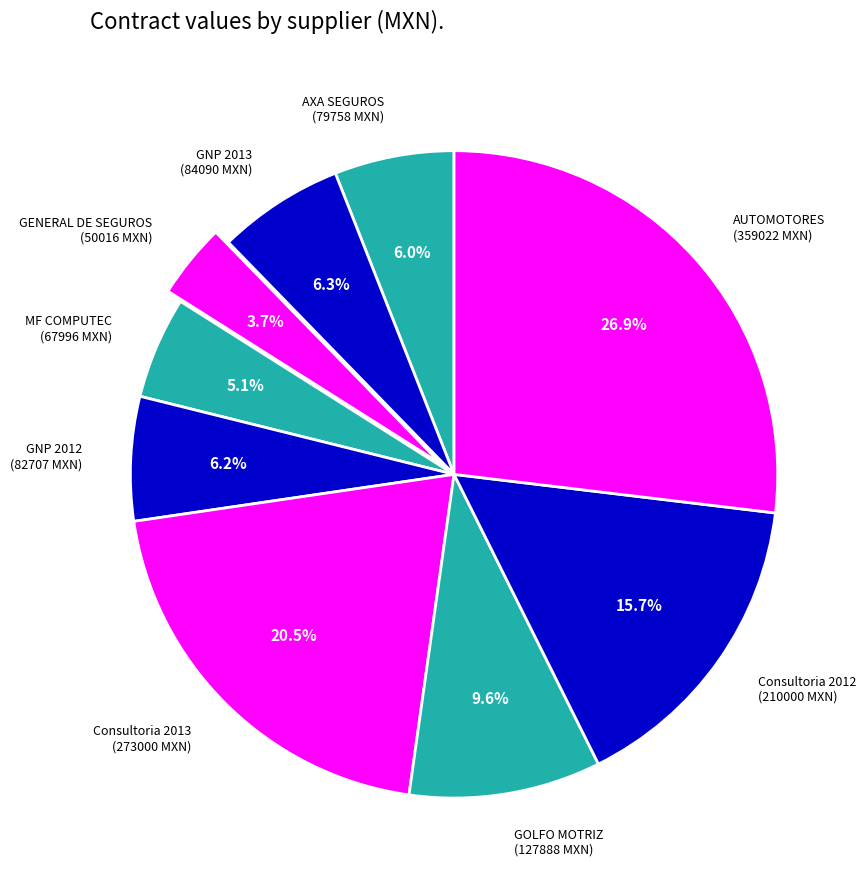

Count the number of slices in the pie.

9